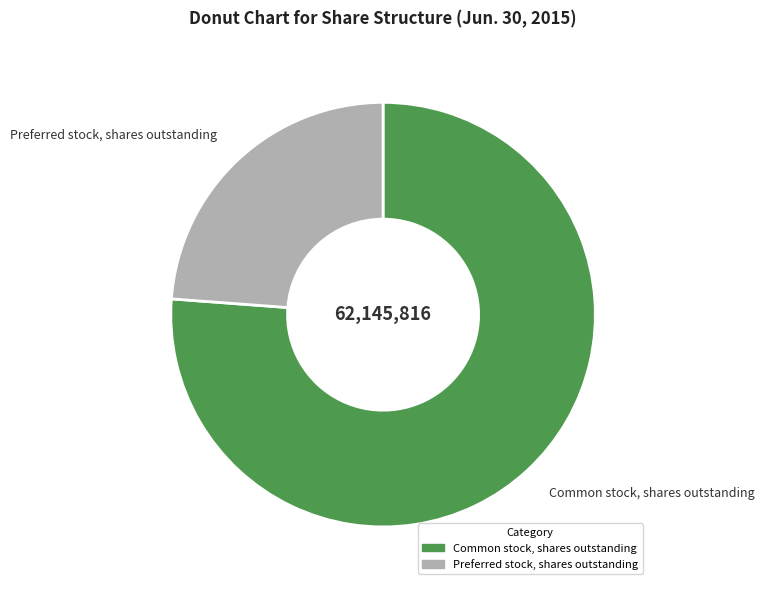

What is the largest slice in the pie chart?

Common stock, shares outstanding